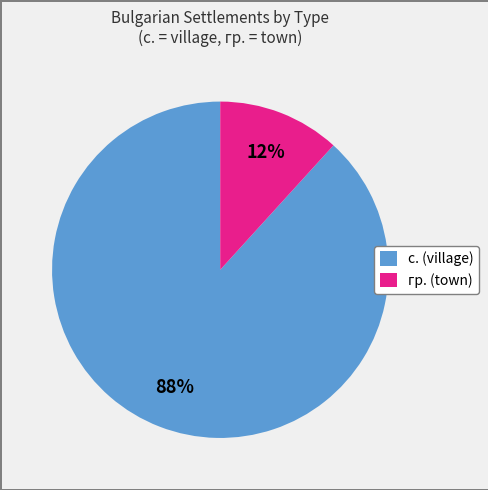

Is the sum of с. (village) and гр. (town) greater than half?

Yes